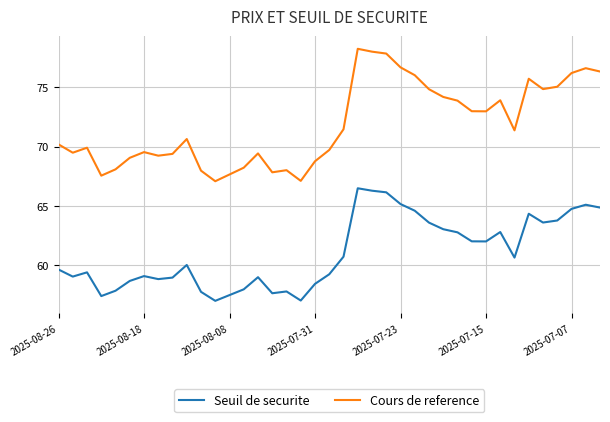

Does the chart display data point markers on the line(s)?

No